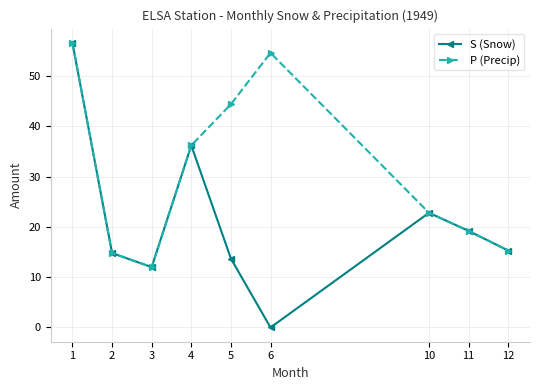

True or false: P (Precip) has a value of 6.5 at 3.

False